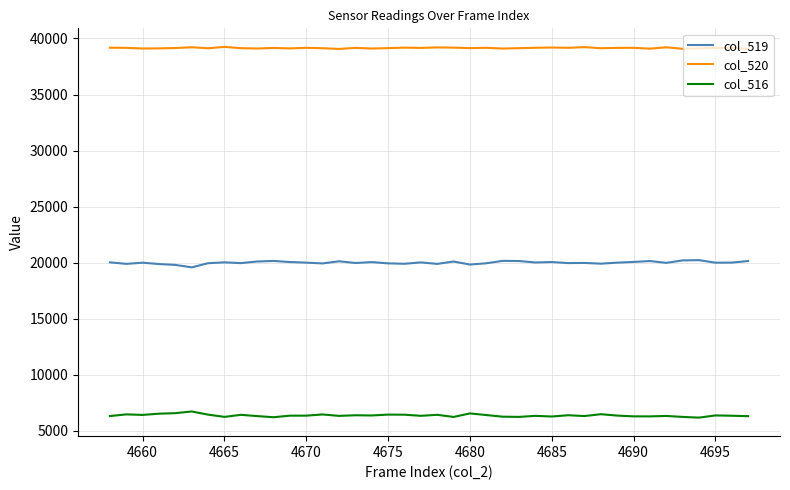

True or false: col_520 and col_519 intersect in this chart.

False